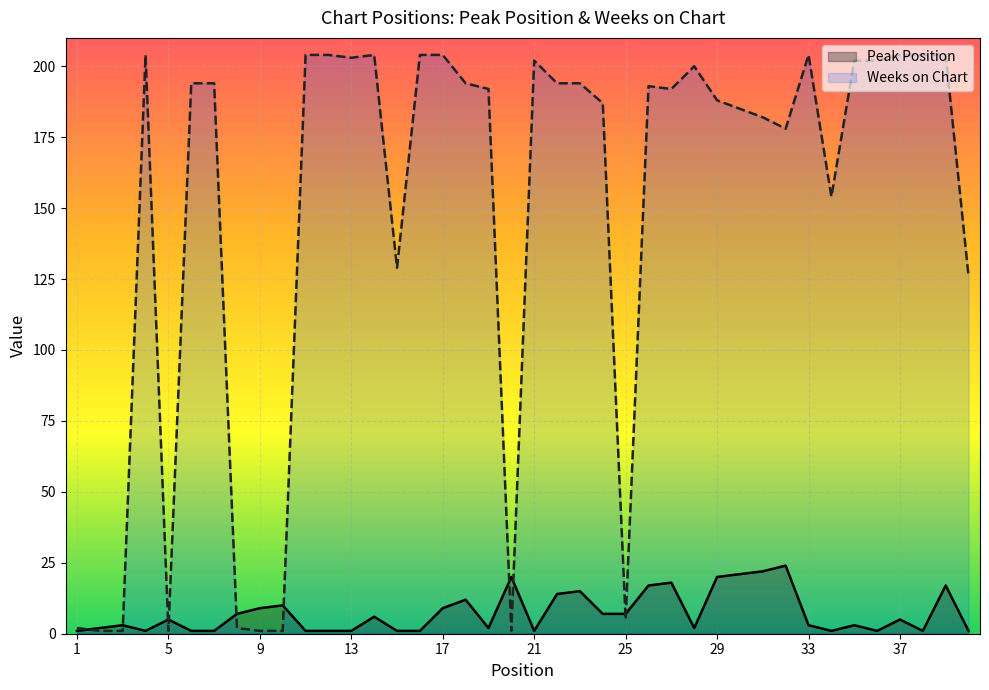

What is the highest value of the Peak Position series?

24